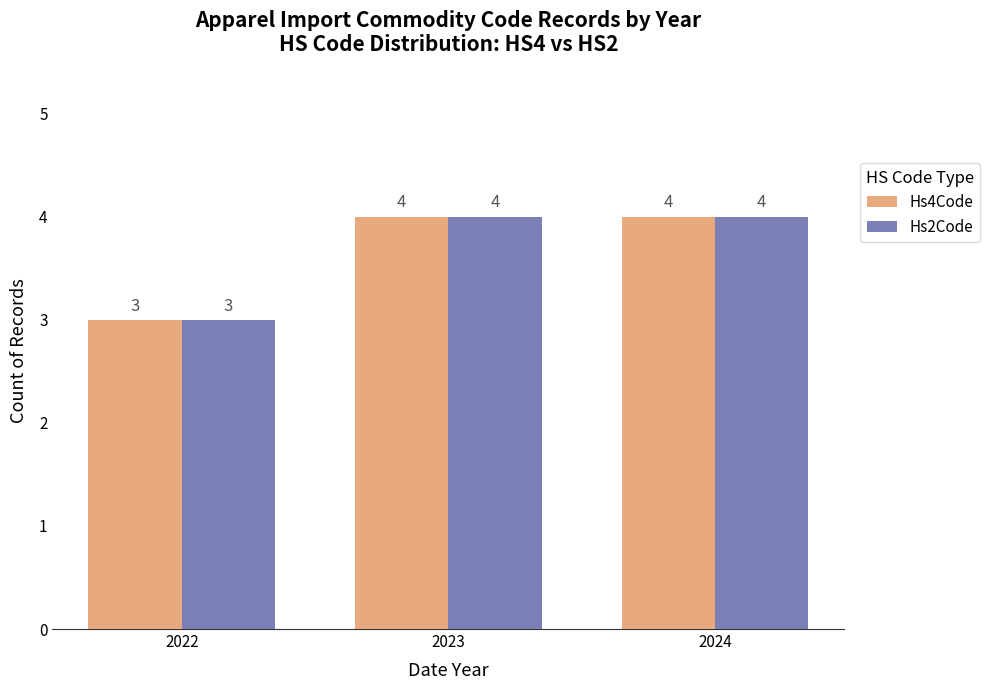

True or false: Hs4Code has a value of 4 at 2024.

True